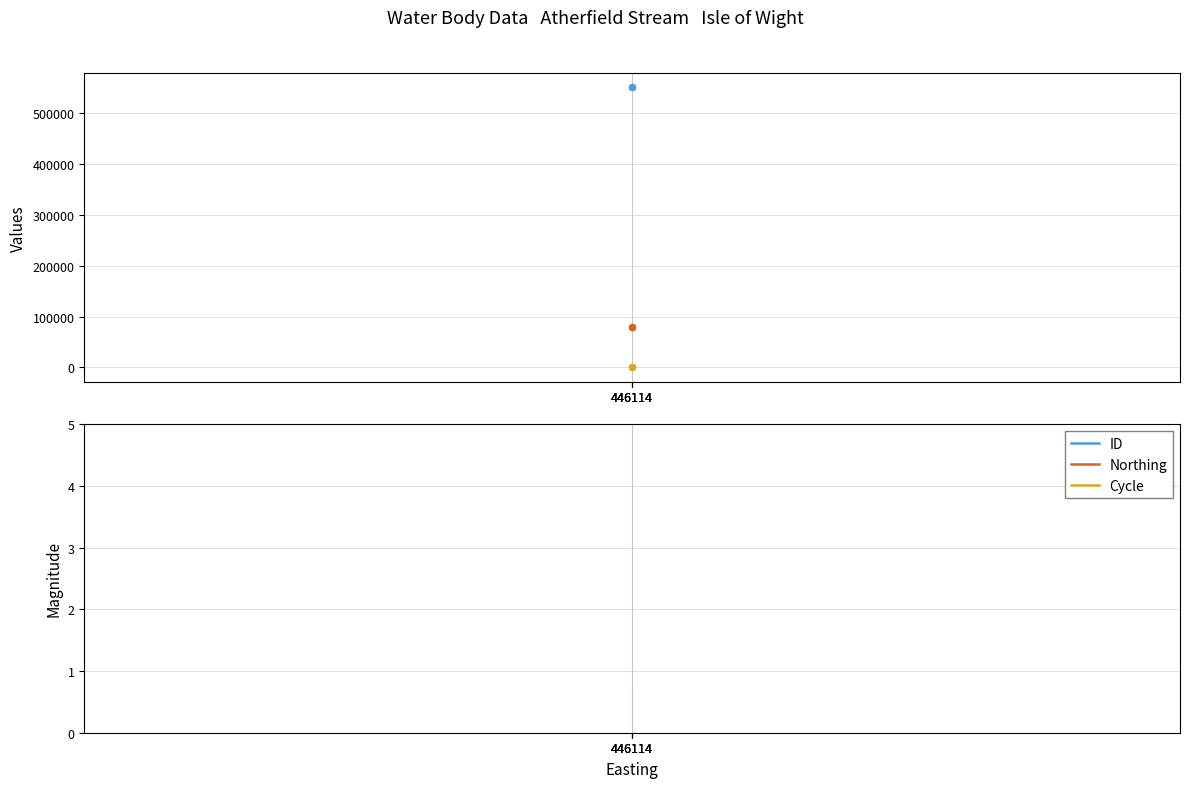

Which series has the largest Y range (max minus min)?

ID